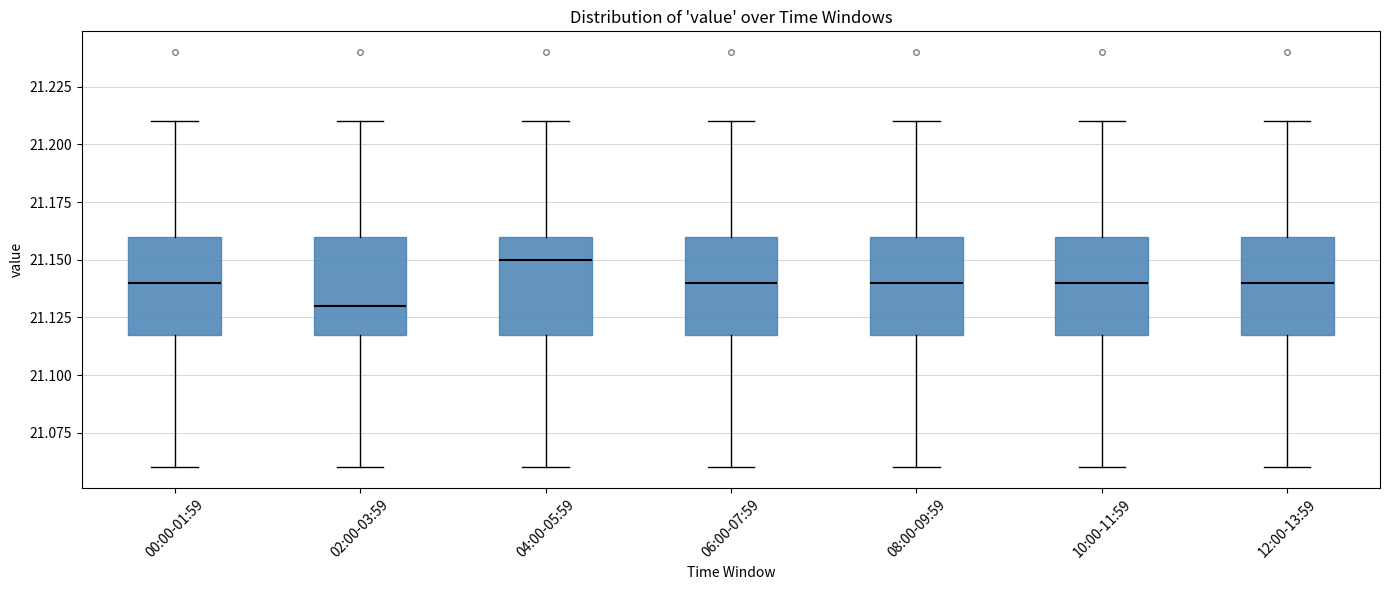

Which box has the highest median line?

04:00-05:59